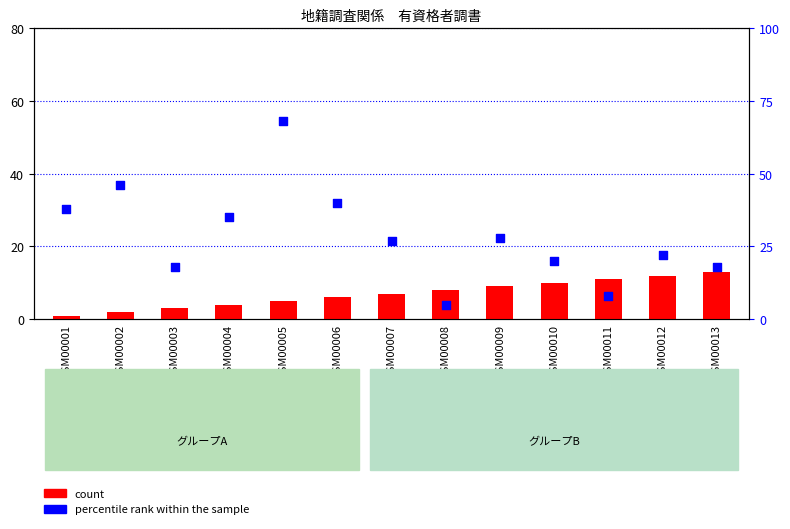

What are all the series names shown in the legend?

count, percentile rank within the sample